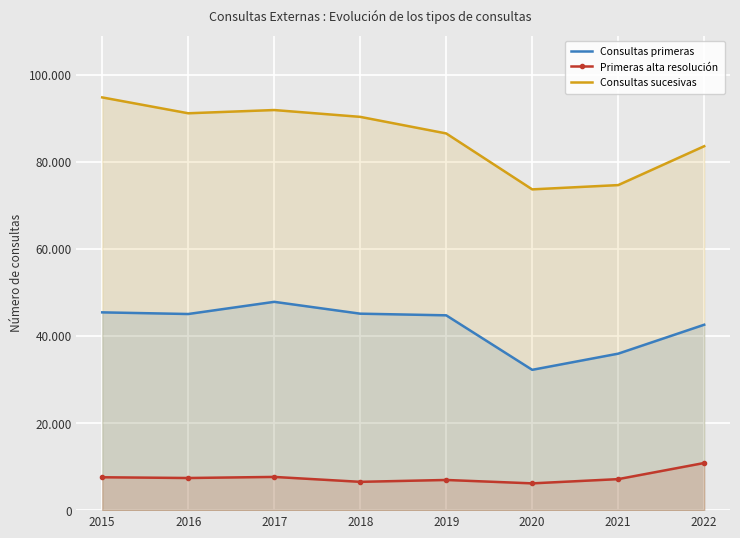

What is the highest value of the Consultas sucesivas series?

94772